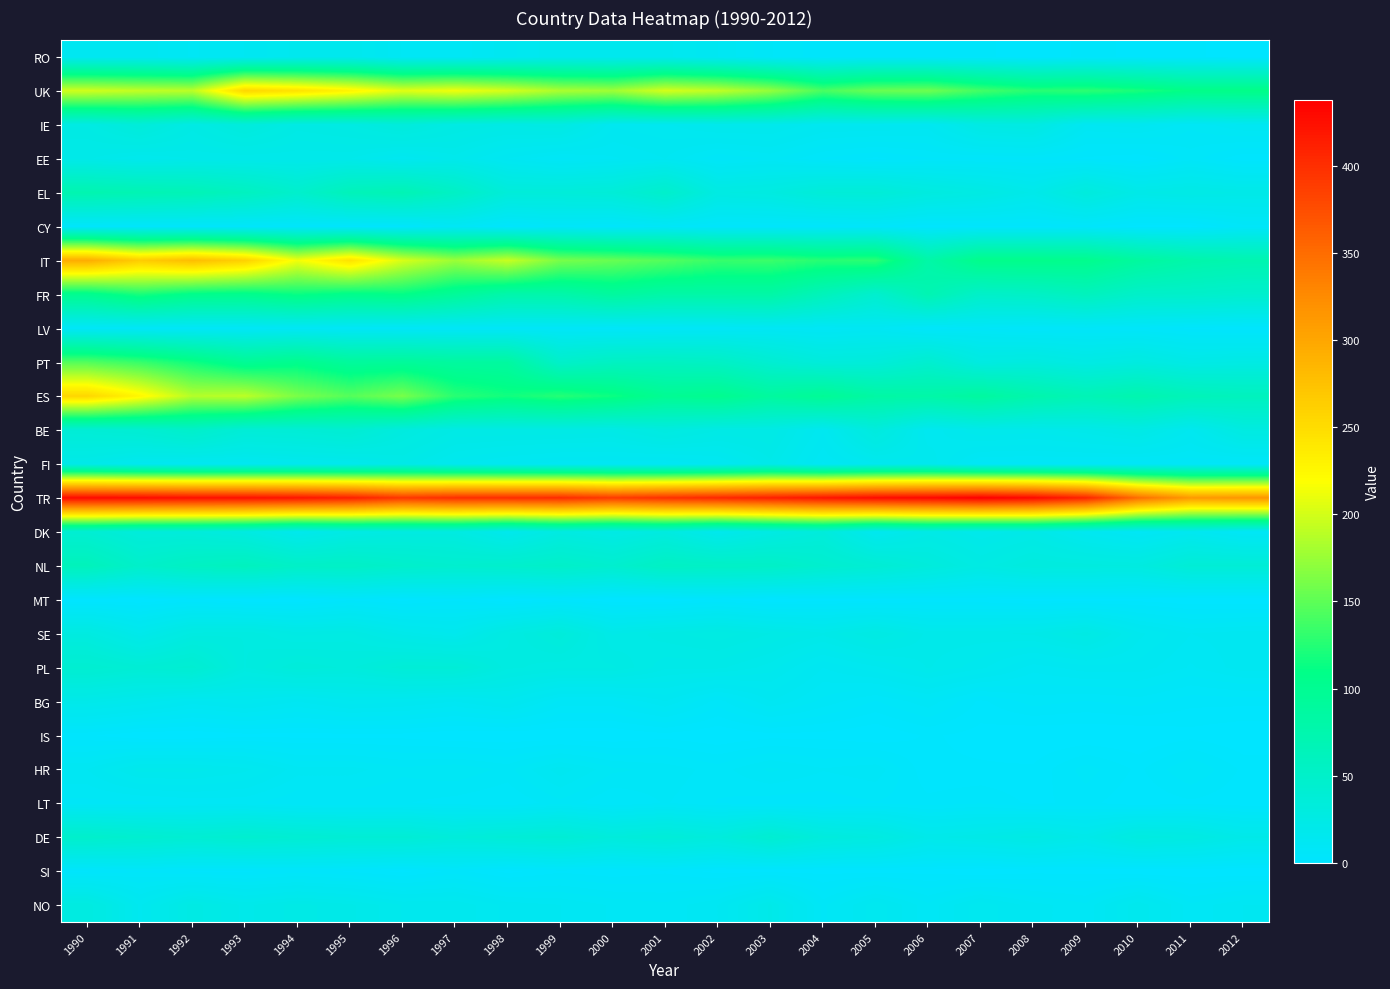

Reading right to left, list all the values displayed in this chart.

RO: 2012=1	2011=2	2010=3	2009=4	2008=2	2007=4	2006=4	2005=5	2004=4	2003=7	2002=12	2001=16	2000=16	1999=17	1998=13	1997=9	1996=10	1995=17	1994=16	1993=12	1992=10	1991=13	1990=13
UK: 2012=110	2011=110	2010=120	2009=128	2008=126	2007=138	2006=157	2005=155	2004=141	2003=173	2002=192	2001=201	2000=178	1999=183	1998=201	1997=213	1996=206	1995=229	1994=245	1993=256	1992=190	1991=193	1990=199
IE: 2012=12	2011=9	2010=13	2009=12	2008=27	2007=25	2006=13	2005=14	2004=14	2003=18	2002=18	2001=15	2000=14	1999=26	1998=24	1997=26	1996=33	1995=27	1994=25	1993=33	1992=25	1991=35	1990=26
EE: 2012=2	2011=6	2010=2	2009=3	2008=5	2007=5	2006=5	2005=3	2004=5	2003=9	2002=7	2001=12	2000=10	1999=8	1998=12	1997=18	1996=14	1995=19	1994=19	1993=19	1992=19	1991=17	1990=21
EL: 2012=22	2011=24	2010=22	2009=32	2008=20	2007=26	2006=30	2005=37	2004=36	2003=29	2002=27	2001=48	2000=37	1999=35	1998=35	1997=54	1996=69	1995=64	1994=47	1993=59	1992=67	1991=70	1990=73
CY: 2012=6	2011=1	2010=1	2009=4	2008=3	2007=3	2006=2	2005=5	2004=4	2003=4	2002=4	2001=7	2000=4	1999=6	1998=3	1997=9	1996=3	1995=3	1994=4	1993=4	1992=4	1991=4	1990=4
IT: 2012=73	2011=78	2010=89	2009=105	2008=107	2007=107	2006=81	2005=128	2004=126	2003=134	2002=133	2001=145	2000=154	1999=161	1998=195	1997=176	1996=202	1995=245	1994=214	1993=261	1992=279	1991=265	1990=295
FR: 2012=46	2011=49	2010=50	2009=61	2008=53	2007=50	2006=71	2005=45	2004=63	2003=82	2002=81	2001=81	2000=89	1999=78	1998=77	1997=94	1996=110	1995=106	1994=113	1993=104	1992=106	1991=120	1990=102
LV: 2012=2	2011=3	2010=5	2009=6	2008=5	2007=7	2006=5	2005=11	2004=9	2003=10	2002=8	2001=7	2000=6	1999=7	1998=7	1997=7	1996=7	1995=8	1994=9	1993=8	1992=7	1991=7	1990=7
PT: 2012=25	2011=23	2010=29	2009=25	2008=30	2007=28	2006=44	2005=34	2004=33	2003=42	2002=54	2001=57	2000=56	1999=49	1998=87	1997=88	1996=93	1995=91	1994=104	1993=97	1992=116	1991=133	1990=145
ES: 2012=61	2011=65	2010=74	2009=68	2008=76	2007=88	2006=81	2005=84	2004=97	2003=89	2002=103	2001=99	2000=115	1999=125	1998=117	1997=127	1996=161	1995=146	1994=162	1993=190	1992=187	1991=226	1990=256
BE: 2012=28	2011=15	2010=24	2009=20	2008=18	2007=19	2006=14	2005=31	2004=14	2003=24	2002=24	2001=29	2000=23	1999=24	1998=24	1997=24	1996=30	1995=41	1994=38	1993=37	1992=49	1991=41	1990=38
FI: 2012=6	2011=7	2010=7	2009=8	2008=8	2007=8	2006=17	2005=15	2004=10	2003=20	2002=13	2001=10	2000=11	1999=11	1998=13	1997=16	1996=22	1995=17	1994=16	1993=14	1992=13	1991=15	1990=21
TR: 2012=315	2011=312	2010=349	2009=408	2008=430	2007=438	2006=431	2005=428	2004=420	2003=412	2002=405	2001=398	2000=390	1999=402	1998=401	1997=400	1996=393	1995=412	1994=420	1993=424	1992=425	1991=428	1990=429
DK: 2012=8	2011=14	2010=9	2009=14	2008=22	2007=19	2006=23	2005=15	2004=33	2003=26	2002=17	2001=29	2000=24	1999=28	1998=17	1997=28	1996=28	1995=25	1994=17	1993=28	1992=33	1991=33	1990=41
NL: 2012=38	2011=38	2010=29	2009=30	2008=31	2007=26	2006=33	2005=40	2004=45	2003=52	2002=53	2001=55	2000=45	1999=50	1998=47	1997=45	1996=48	1995=53	1994=52	1993=60	1992=56	1991=49	1990=63
MT: 2012=0	2011=0	2010=1	2009=1	2008=1	2007=2	2006=2	2005=1	2004=1	2003=0	2002=2	2001=0	2000=0	1999=2	1998=0	1997=3	1996=1	1995=3	1994=0	1993=0	1992=2	1991=0	1990=0
SE: 2012=13	2011=12	2010=16	2009=25	2008=21	2007=20	2006=20	2005=26	2004=21	2003=24	2002=27	2001=25	2000=22	1999=34	1998=27	1997=17	1996=20	1995=26	1994=25	1993=29	1992=28	1991=19	1990=29
PL: 2012=13	2011=10	2010=13	2009=13	2008=11	2007=16	2006=19	2005=15	2004=12	2003=18	2002=21	2001=21	2000=26	1999=26	1998=28	1997=37	1996=37	1995=32	1994=34	1993=29	1992=42	1991=39	1990=43
BG: 2012=4	2011=4	2010=6	2009=5	2008=6	2007=3	2006=8	2005=5	2004=8	2003=12	2002=6	2001=12	2000=8	1999=8	1998=15	1997=12	1996=14	1995=15	1994=12	1993=15	1992=13	1991=17	1990=20
IS: 2012=0	2011=1	2010=0	2009=0	2008=0	2007=1	2006=2	2005=0	2004=1	2003=1	2002=0	2001=1	2000=0	1999=0	1998=0	1997=0	1996=1	1995=1	1994=1	1993=1	1992=0	1991=0	1990=2
HR: 2012=3	2011=7	2010=3	2009=6	2008=2	2007=2	2006=2	2005=8	2004=7	2003=9	2002=6	2001=8	2000=9	1999=13	1998=8	1997=10	1996=9	1995=11	1994=11	1993=16	1992=18	1991=18	1990=12
LT: 2012=2	2011=3	2010=2	2009=4	2008=3	2007=5	2006=4	2005=5	2004=4	2003=4	2002=5	2001=7	2000=5	1999=8	1998=5	1997=6	1996=7	1995=7	1994=7	1993=9	1992=9	1991=8	1990=8
DE: 2012=21	2011=27	2010=29	2009=20	2008=25	2007=22	2006=20	2005=29	2004=32	2003=42	2002=32	2001=36	2000=33	1999=39	1998=37	1997=34	1996=39	1995=39	1994=41	1993=44	1992=41	1991=44	1990=48
SI: 2012=0	2011=0	2010=0	2009=1	2008=1	2007=0	2006=1	2005=1	2004=1	2003=1	2002=1	2001=3	2000=2	1999=3	1998=1	1997=4	1996=1	1995=3	1994=4	1993=3	1992=3	1991=5	1990=3
NO: 2012=12	2011=9	2010=17	2009=9	2008=11	2007=15	2006=9	2005=15	2004=8	2003=21	2002=12	2001=9	2000=10	1999=12	1998=13	1997=17	1996=17	1995=21	1994=23	1993=20	1992=25	1991=15	1990=29